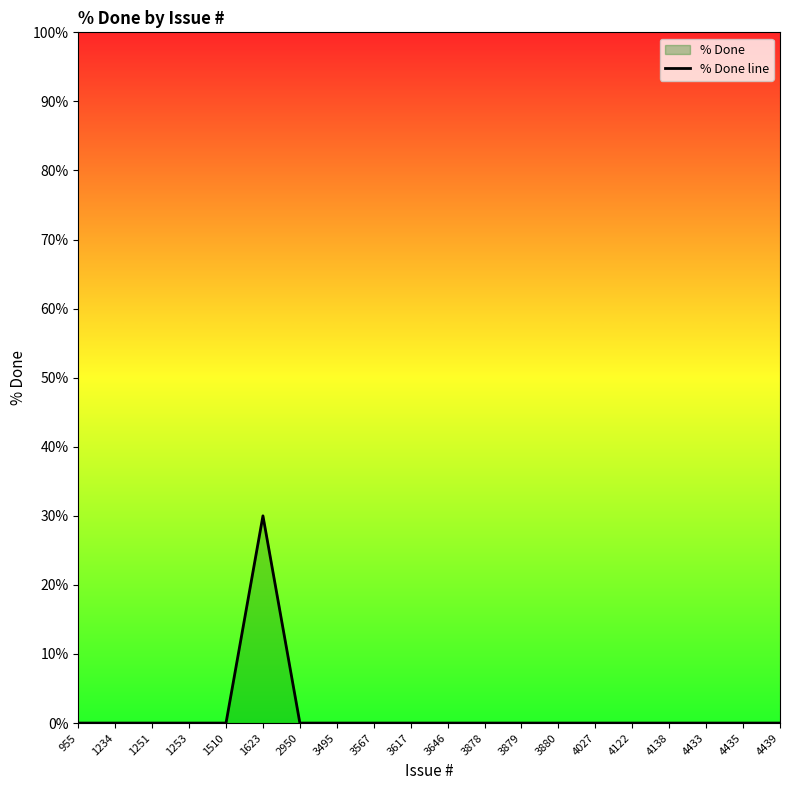

True or false: the data shows 17 at 1234.

False